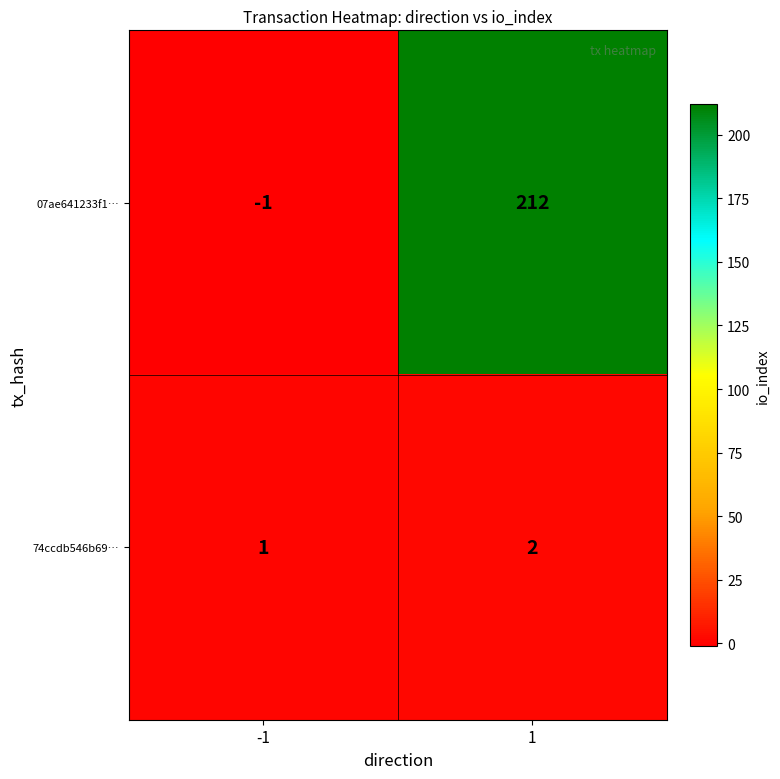

Rank the series at -1 from highest to lowest value.

74ccdb546b69…, 07ae641233f1…